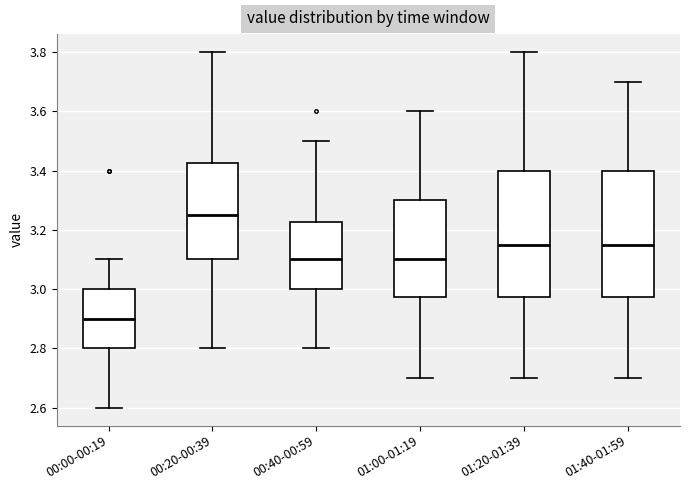

Where does the upper whisker of the box for 01:00-01:19 end on the y-axis? The values are not printed on the chart, so give them approximately, as read against the axis.

3.60